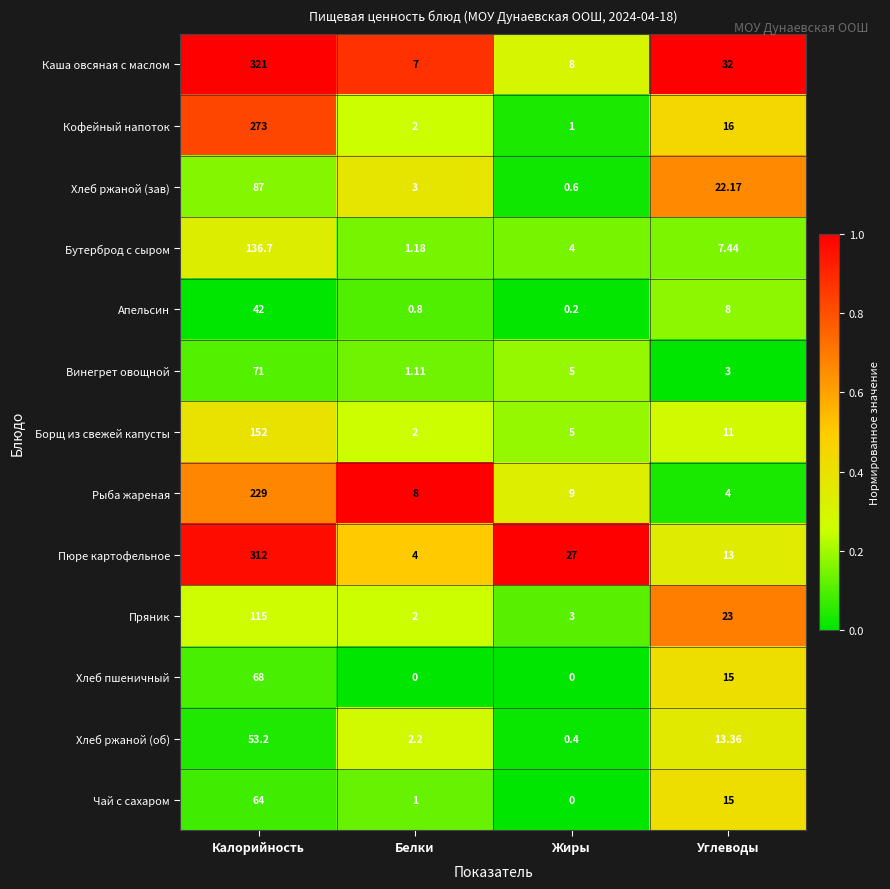

Rank the series by their maximum value, from lowest to highest.

Апельсин, Хлеб ржаной (об), Чай с сахаром, Хлеб пшеничный, Винегрет овощной, Хлеб ржаной (зав), Пряник, Бутерброд с сыром, Борщ из свежей капусты, Рыба жареная, Кофейный напоток, Пюре картофельное, Каша овсяная с маслом